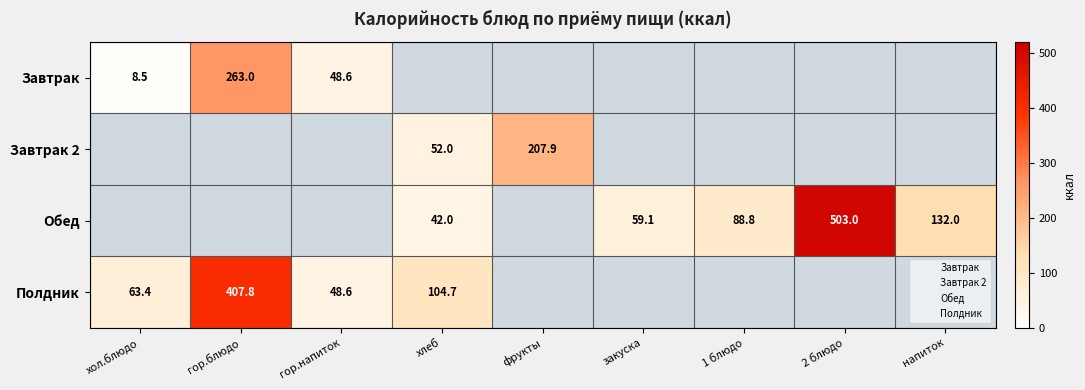

Which has a higher value, фрукты or гор.блюдо?

гор.блюдо